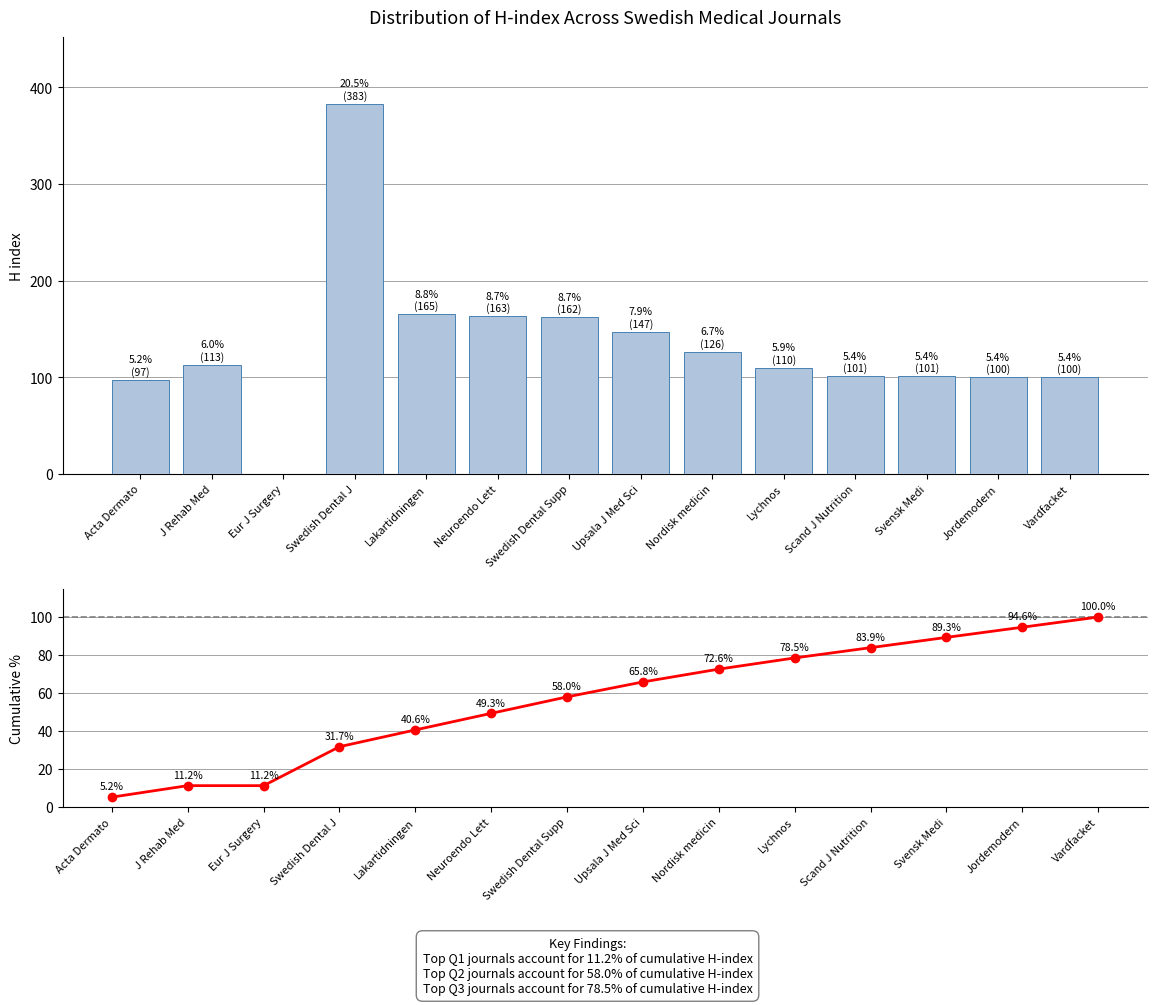

What is the total value across all series at Lychnos?

188.5